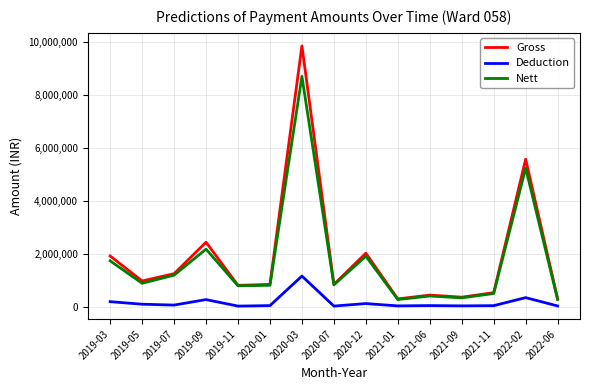

Is the value of Deduction at 2020-01 greater than the value of Nett at 2020-03?

No